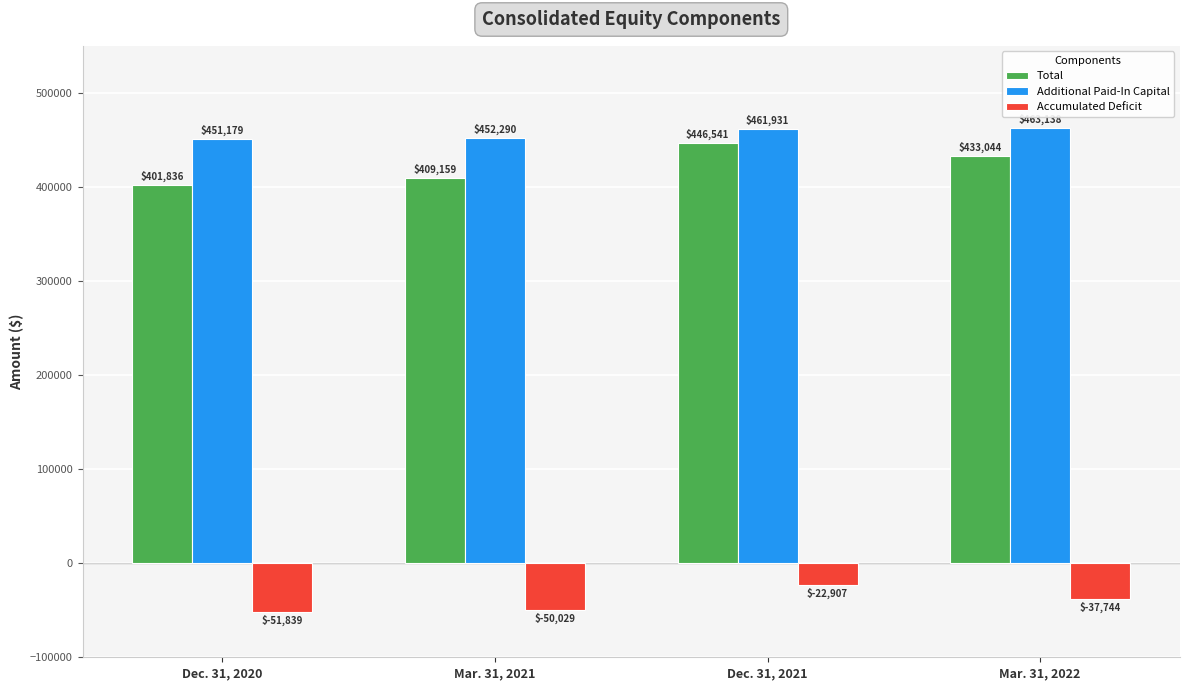

What is the total value across all series at Dec. 31, 2021?

885565